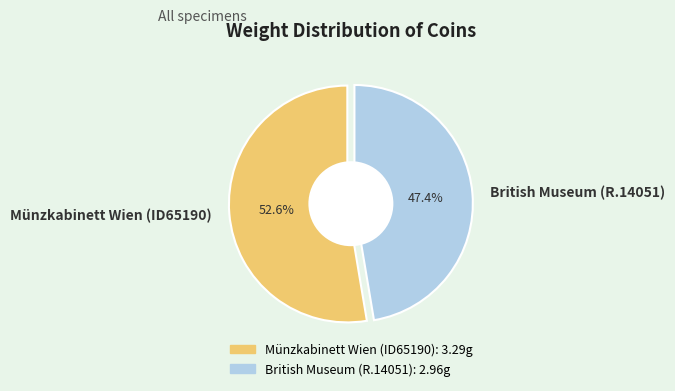

How many slices are in this pie chart?

2